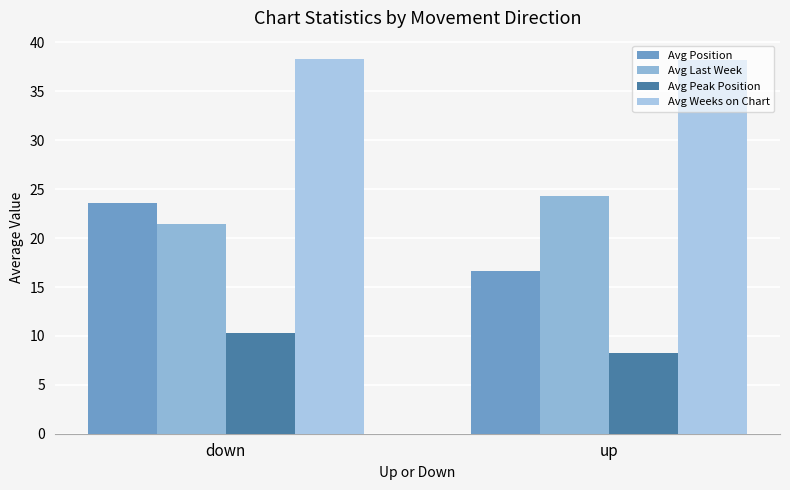

Which has a higher value, down or up?

down